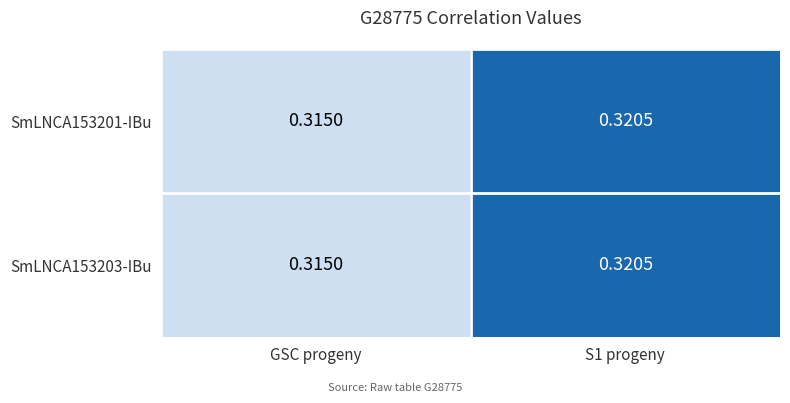

Is the value of SmLNCA153201-IBu at GSC progeny greater than the value of SmLNCA153203-IBu at S1 progeny?

No